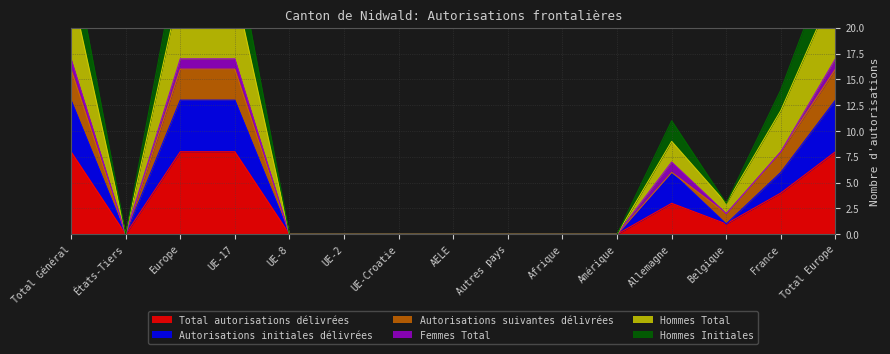

At which category is the sum across all series the highest?

Total Général